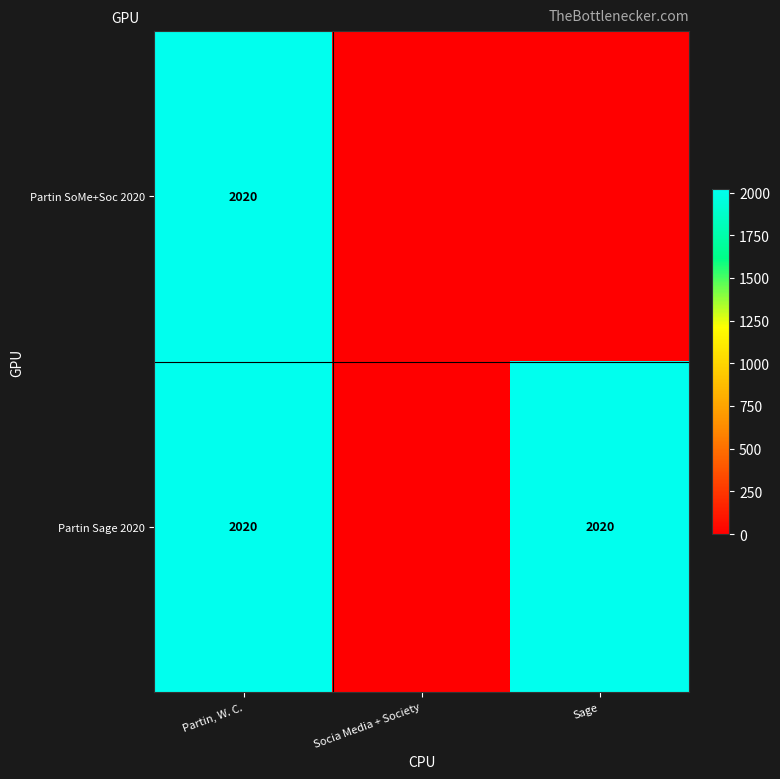

The Partin Sage 2020 series shows 3224 at Sage. True or false?

False